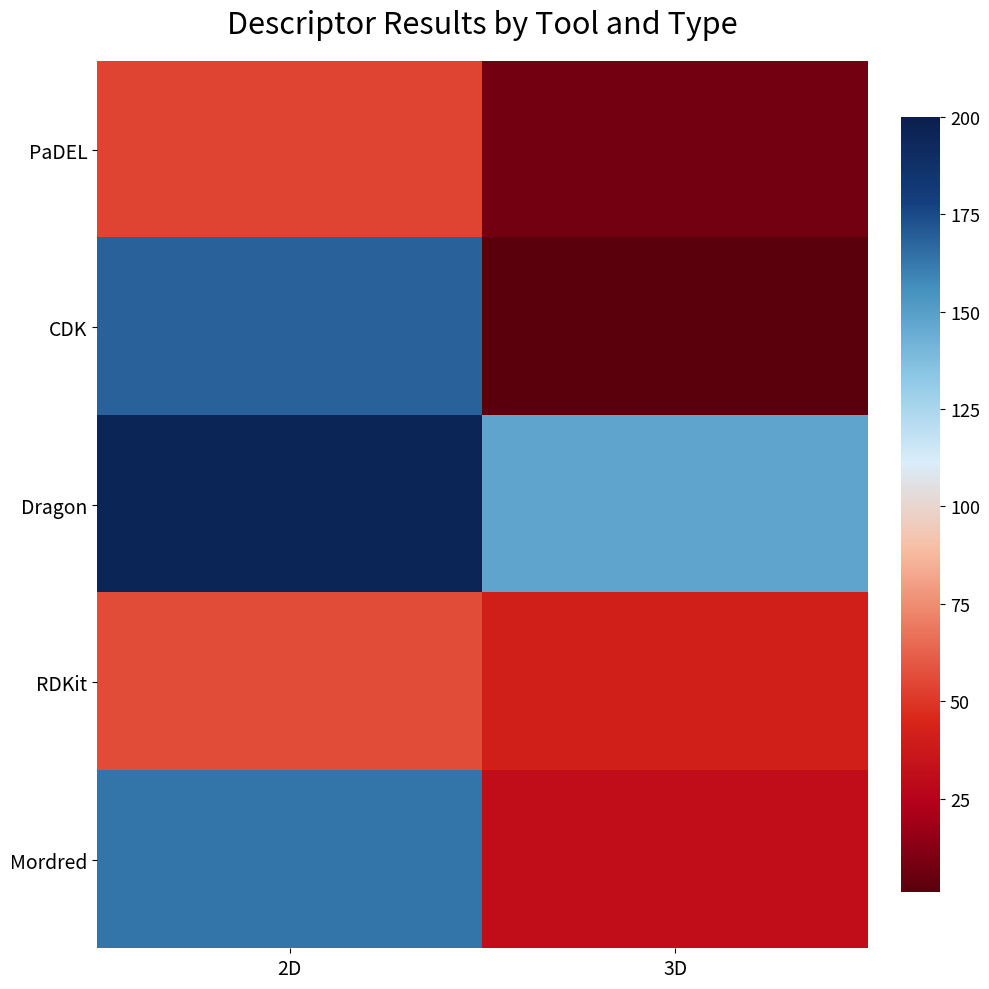

What is the smallest value displayed?

1.1